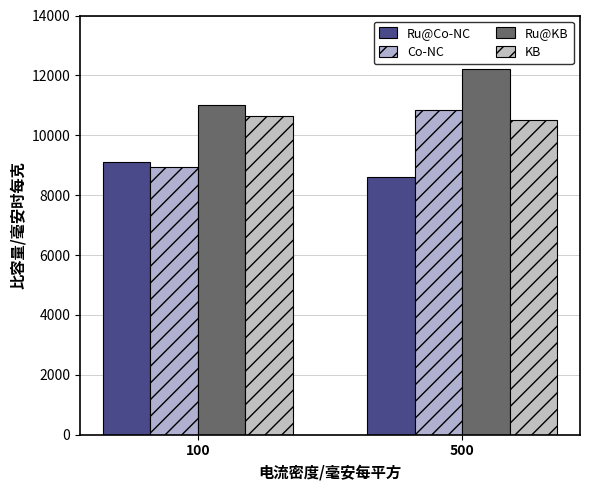

Reading left to right, what are all the values shown in this chart?

Ru@Co-NC: 100=9100	500=8600
Co-NC: 100=8950	500=10850
Ru@KB: 100=11000	500=12200
KB: 100=10650	500=10500